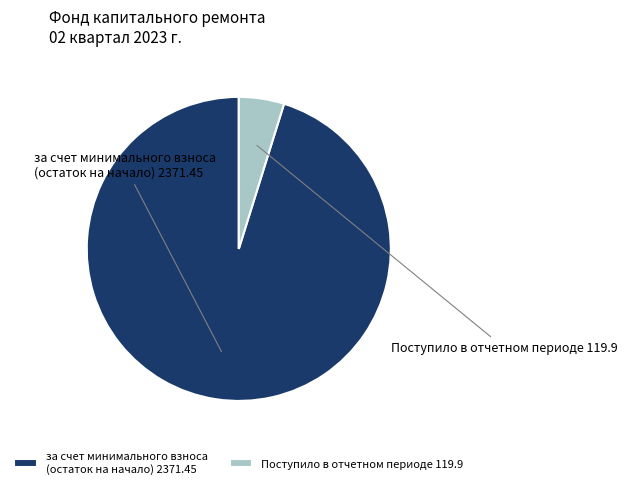

What is the largest slice in the pie chart?

за счет минимального взноса (остаток на начало) 2371.45